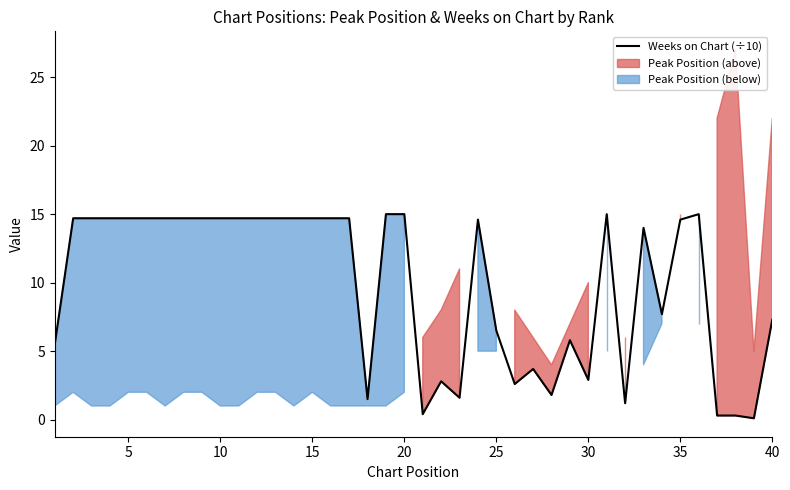

How many categories are shown in the chart?

40